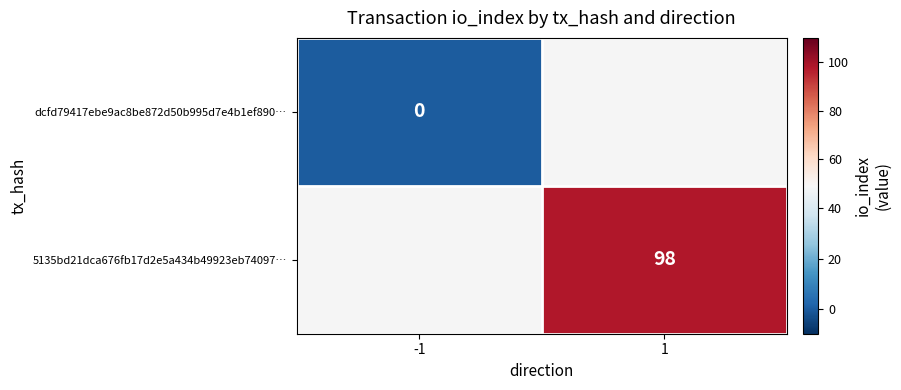

Is it true that 5135bd21dca676fb17d2e5a434b49923eb74097… equals 171 at 1?

False